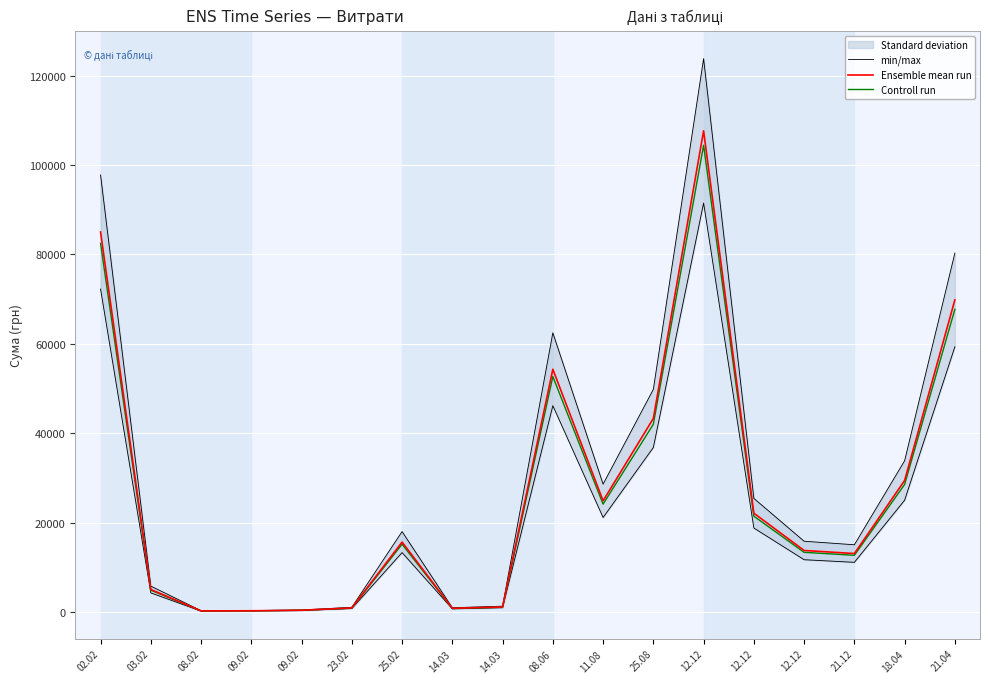

What is the spread (max minus min) of values at 11.08?

4481.5